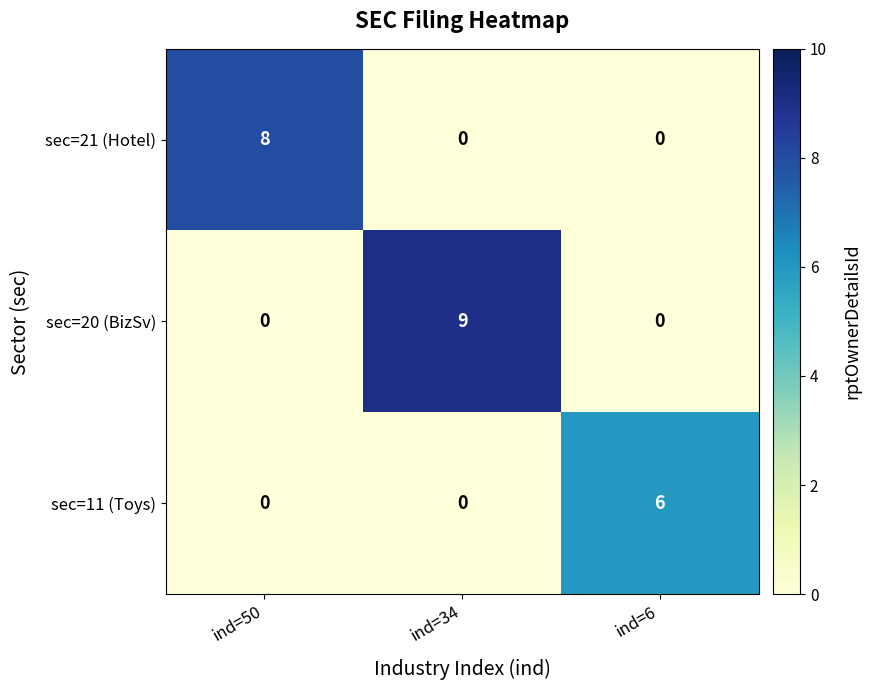

Which series has the largest range (max minus min)?

sec=20 (BizSv)